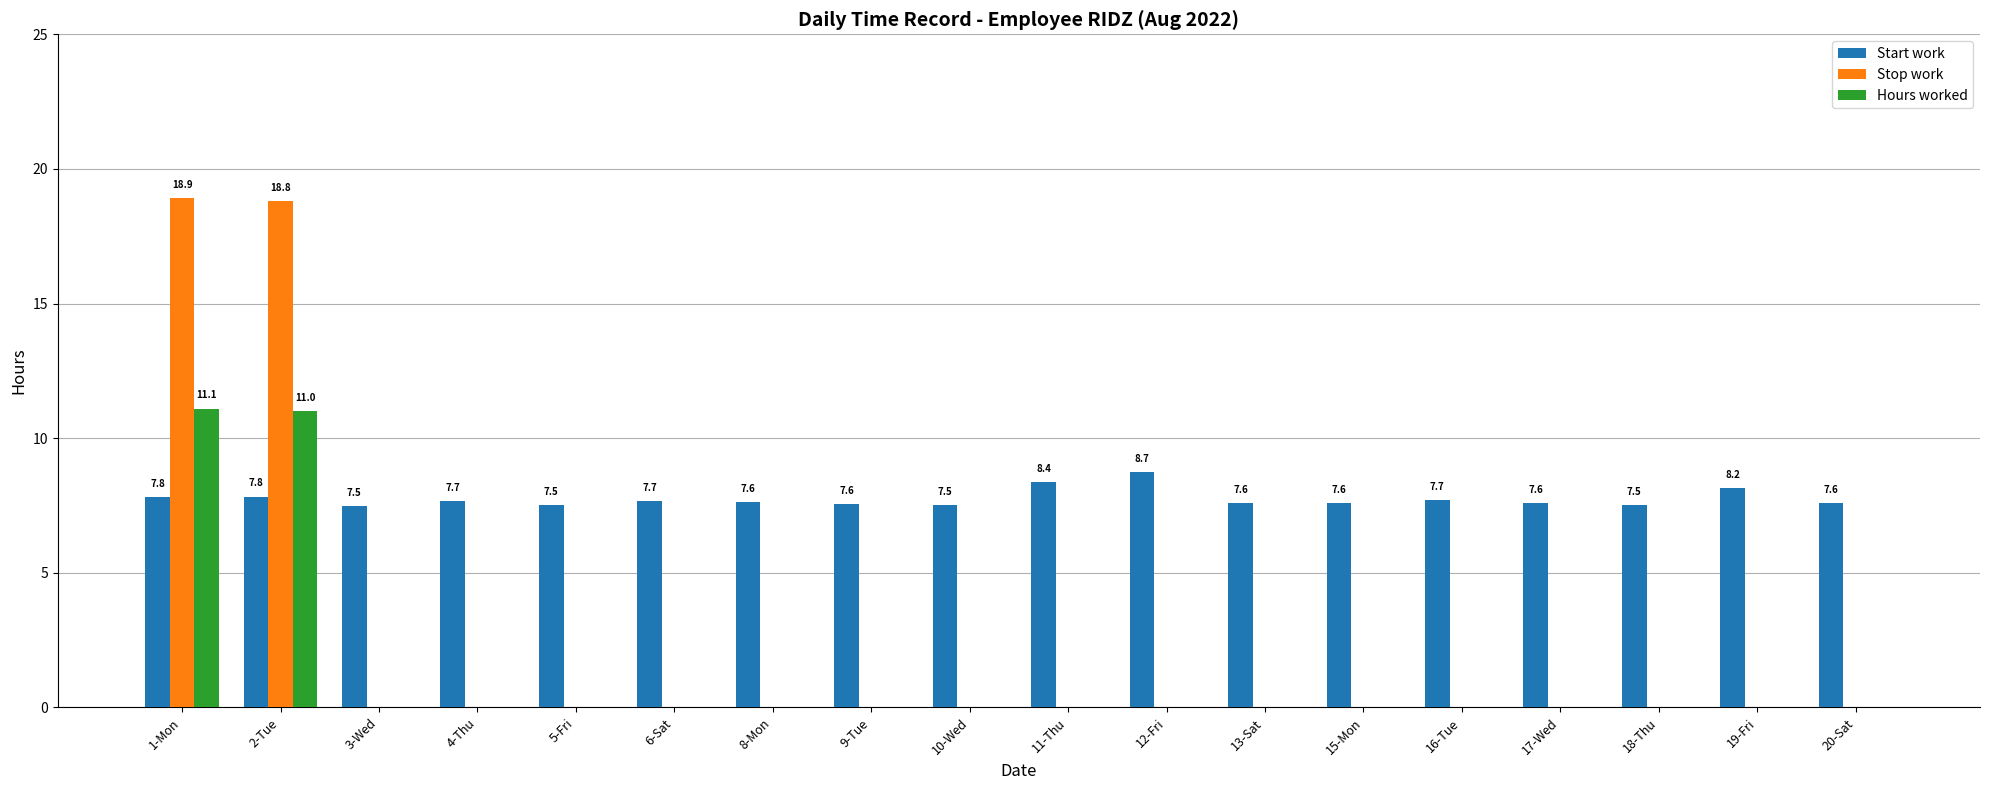

What is the total value across all series at 8-Mon?

7.6